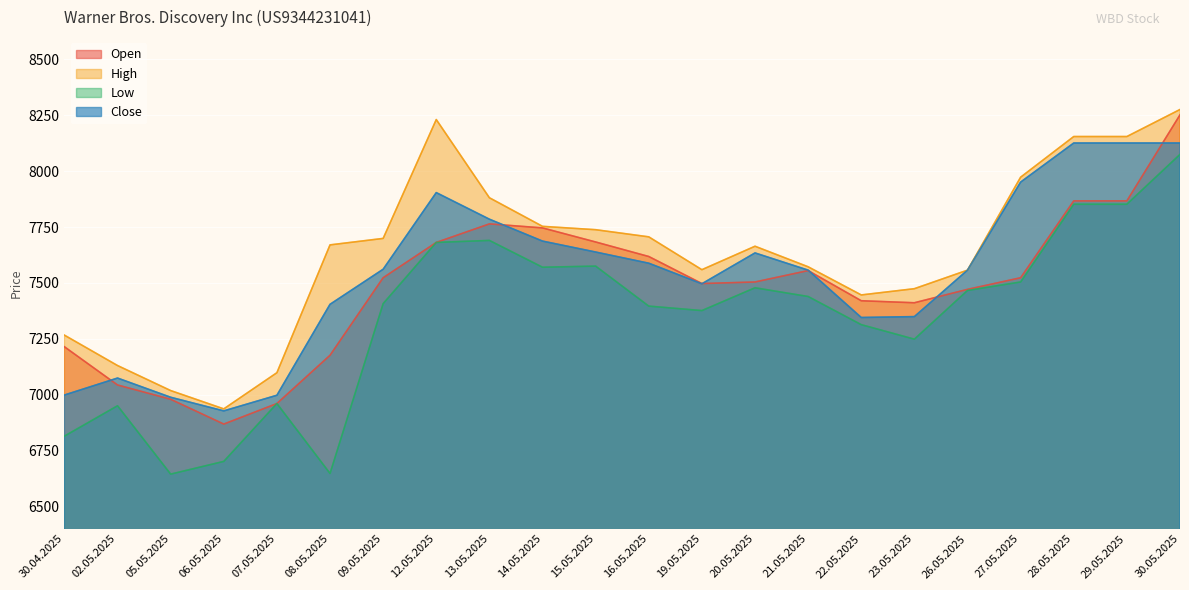

How many lines are shown in the chart?

4